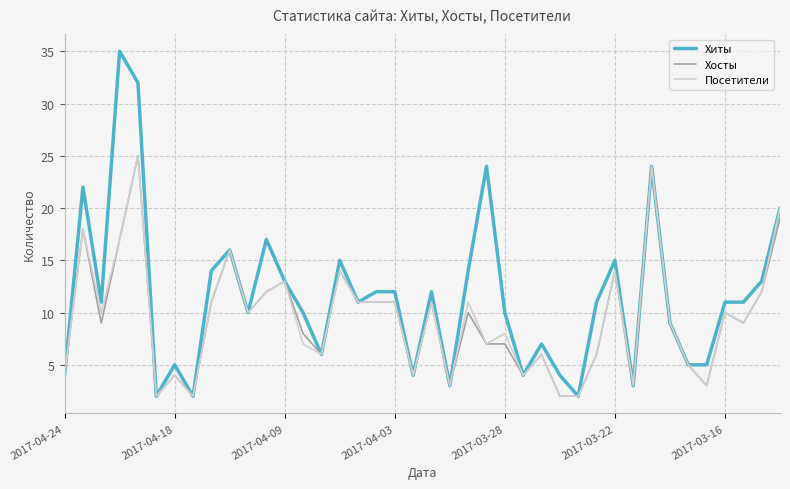

Which series has the widest spread of values?

Хиты